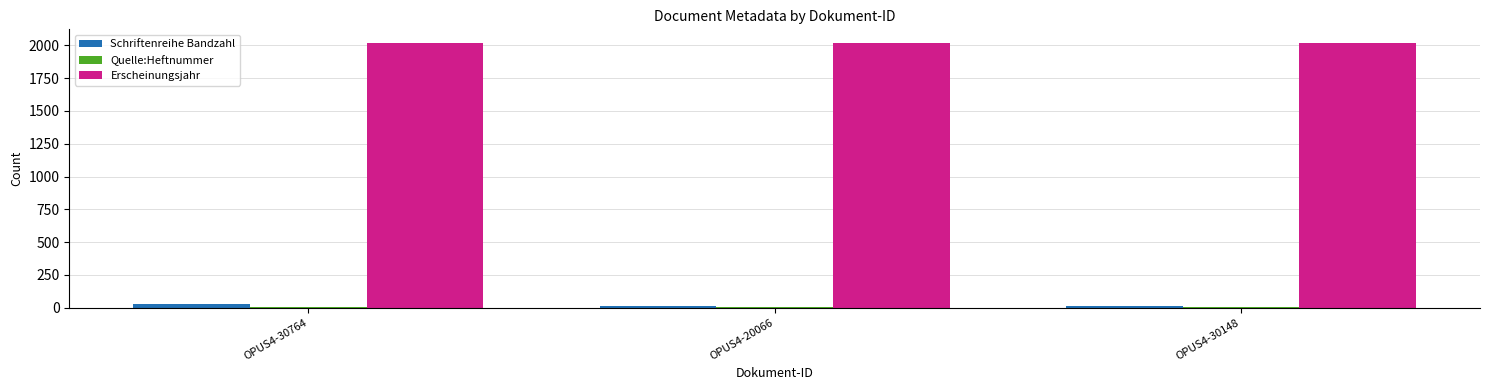

Is the value of Schriftenreihe Bandzahl at OPUS4-20066 greater than the value of Erscheinungsjahr at OPUS4-20066?

No